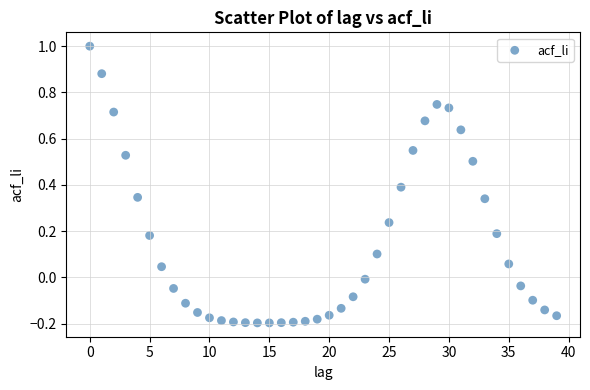

How many points are shown in the scatter plot?

40